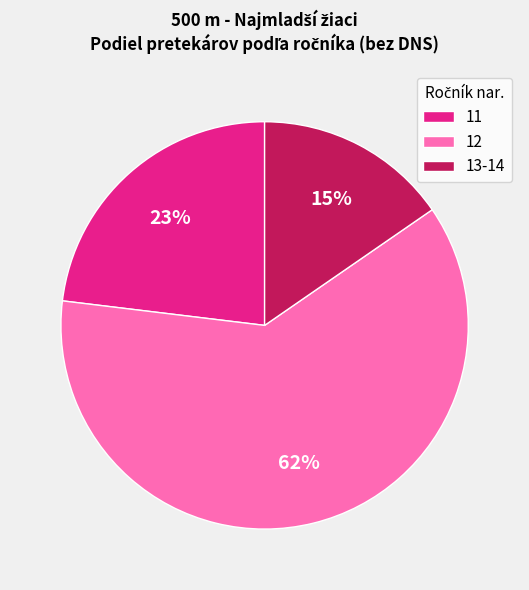

To the nearest percent, what is the average slice percentage?

33%